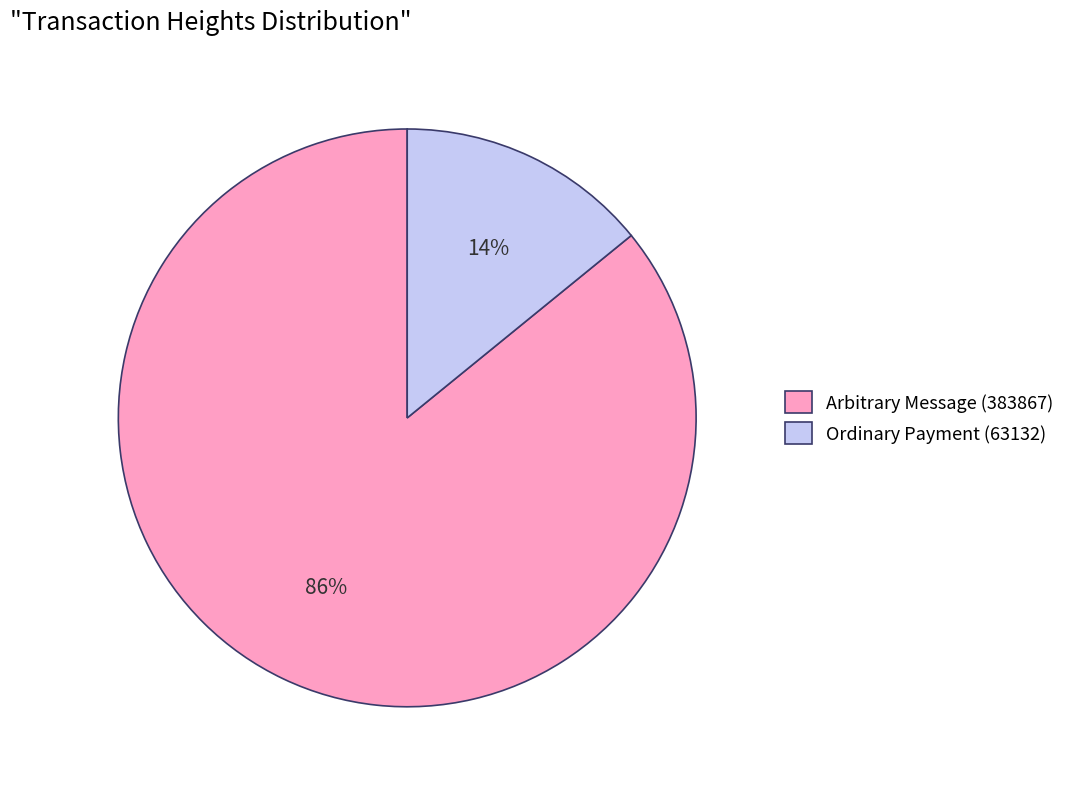

What percentage is the Ordinary Payment (63132) slice, to the nearest percent?

14%